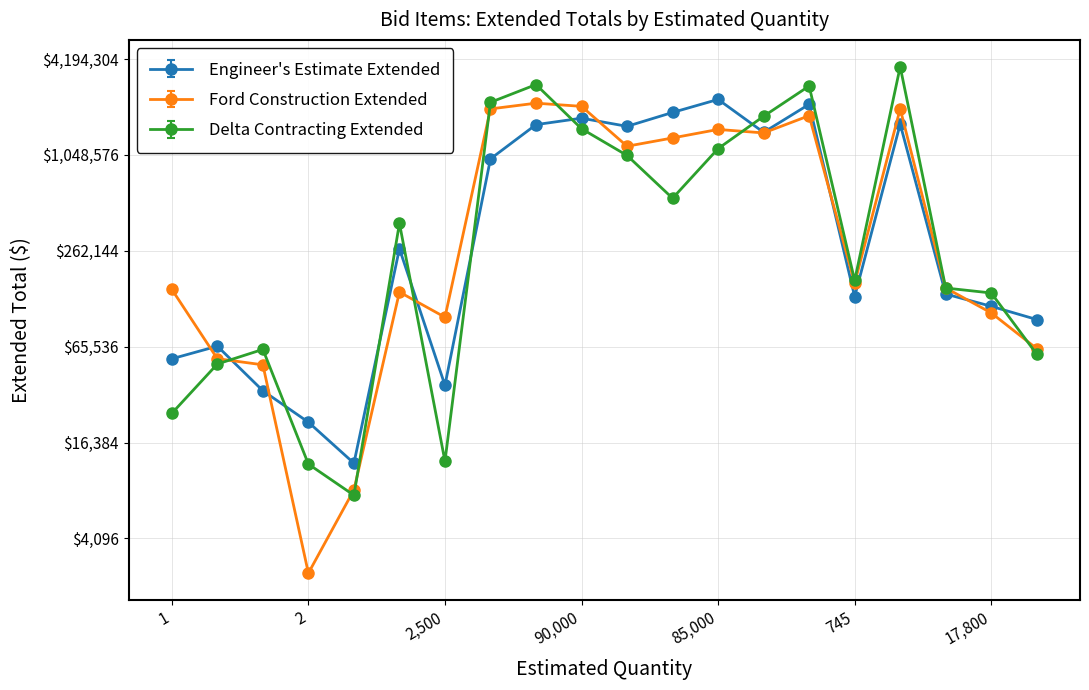

Which category has the lowest value in the Ford Construction Extended series?

2